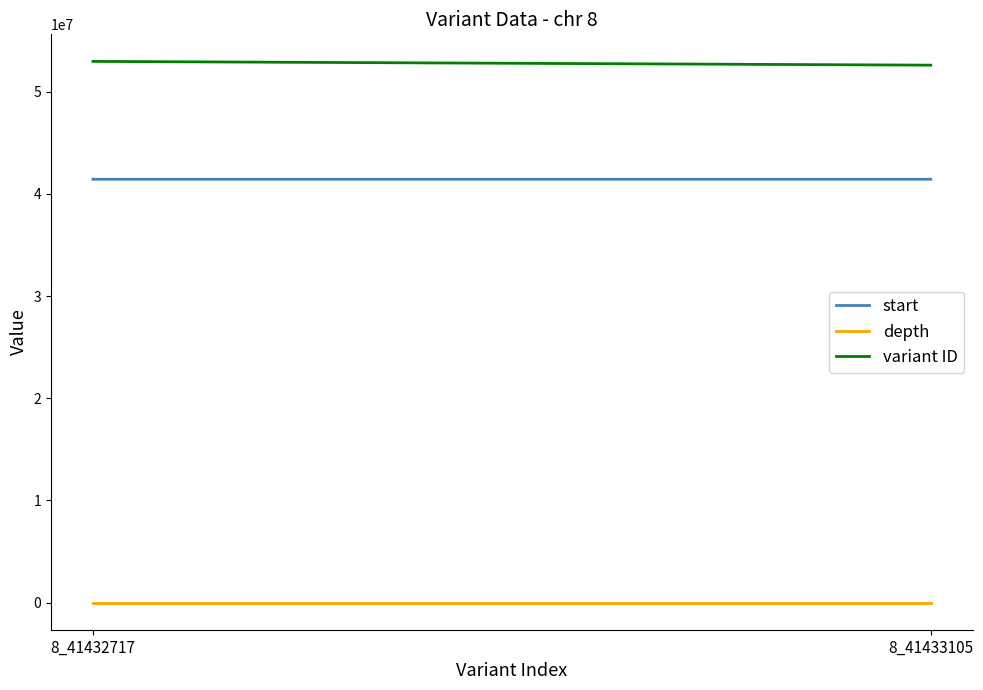

At which category does the chart reach its minimum across all series?

8_41433105